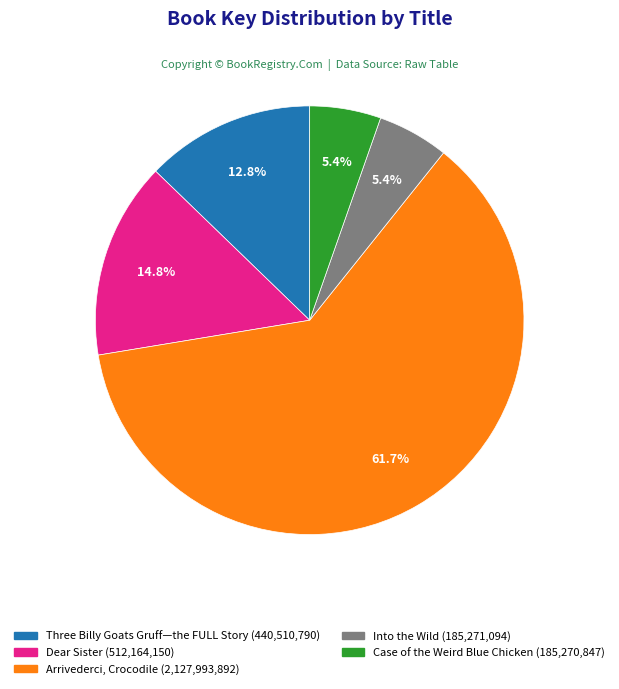

Which slice is the largest?

Arrivederci, Crocodile